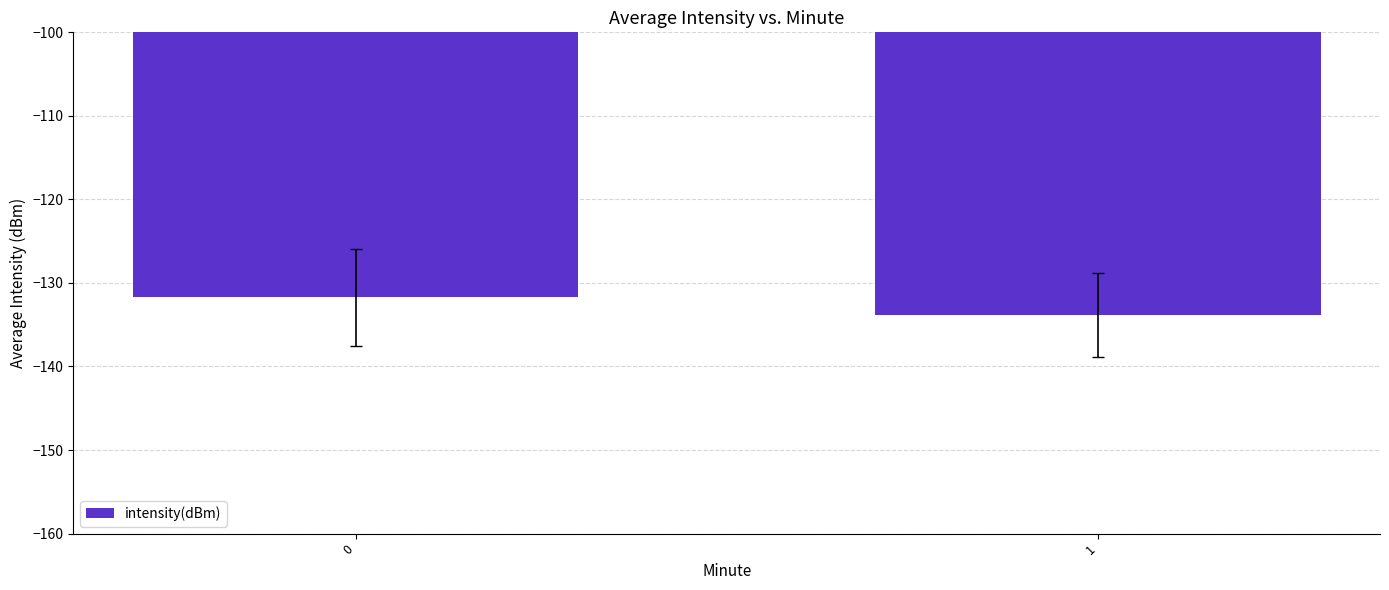

List the labels in order of value, smallest first.

1, 0